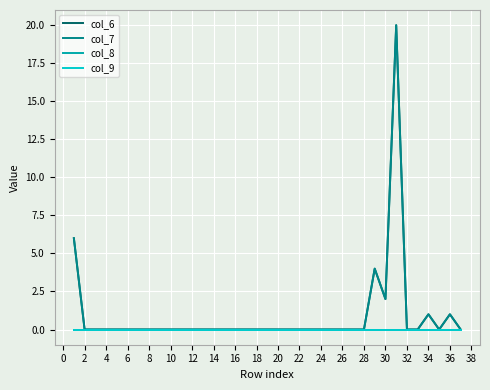

Does the chart display data point markers on the line(s)?

No